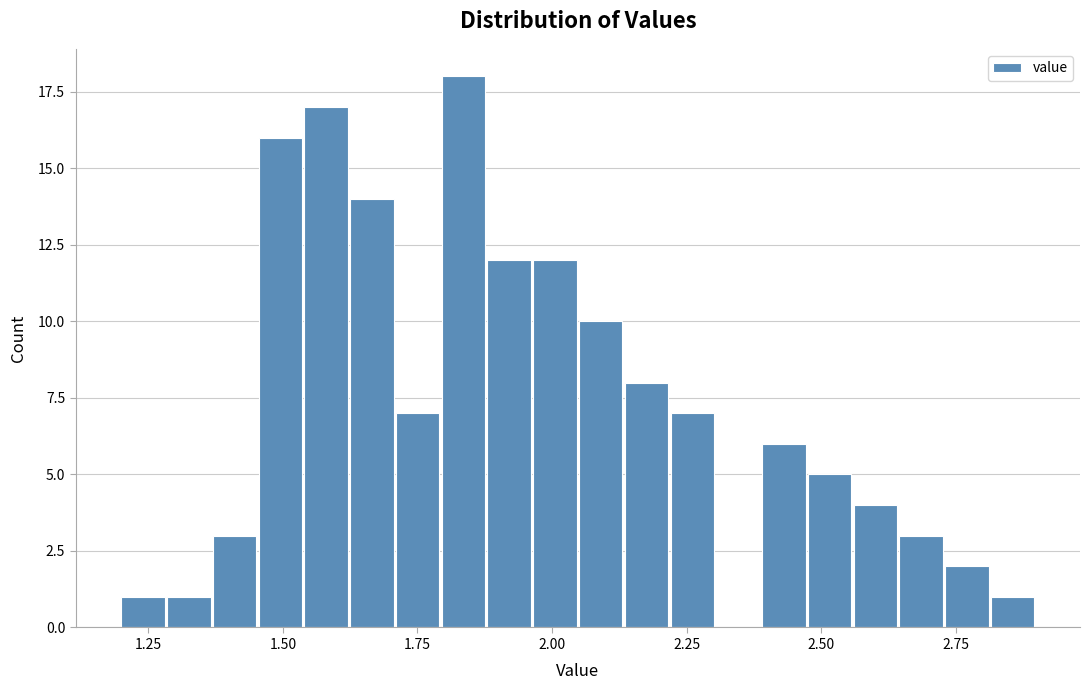

Read against the x-axis, roughly where is the centre of the tallest bar?

1.85